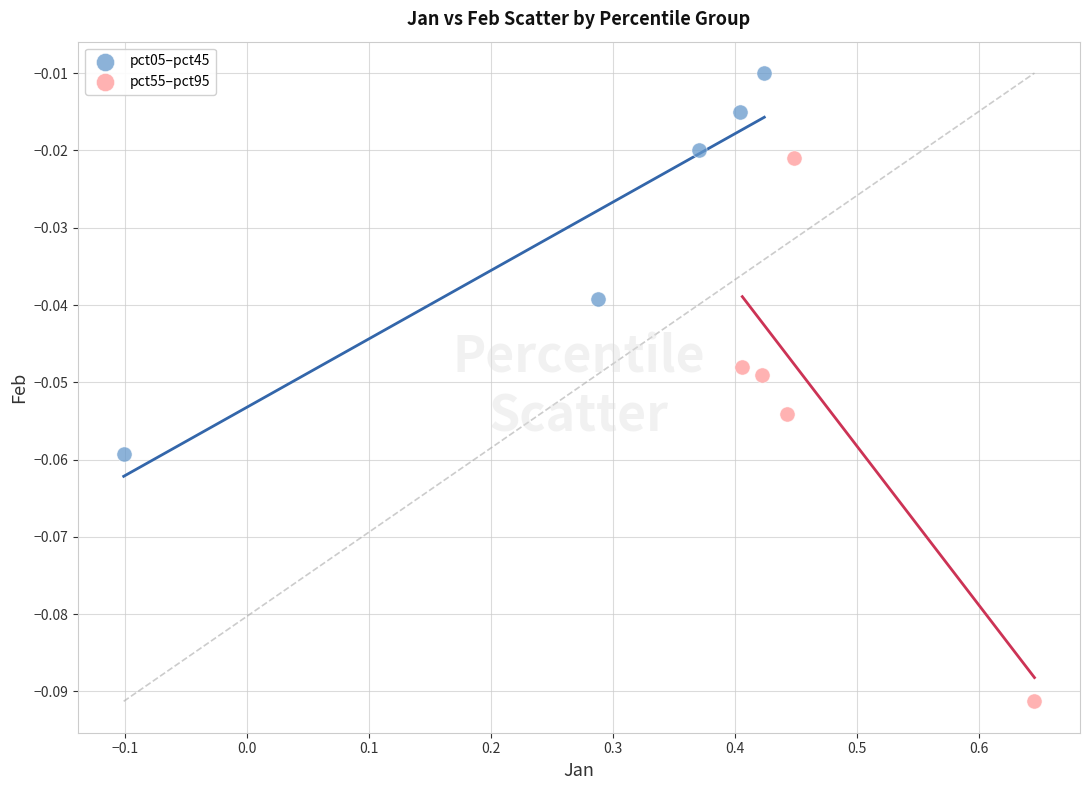

Which series reaches the maximum Y coordinate?

pct05–pct45